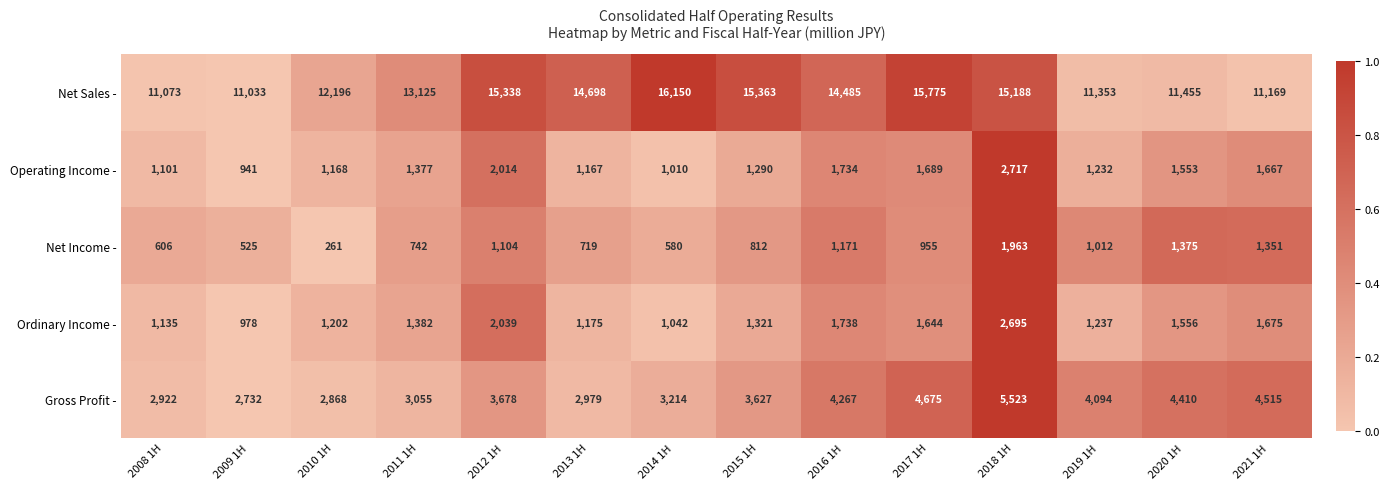

Which category has the highest value across all series?

2014 1H